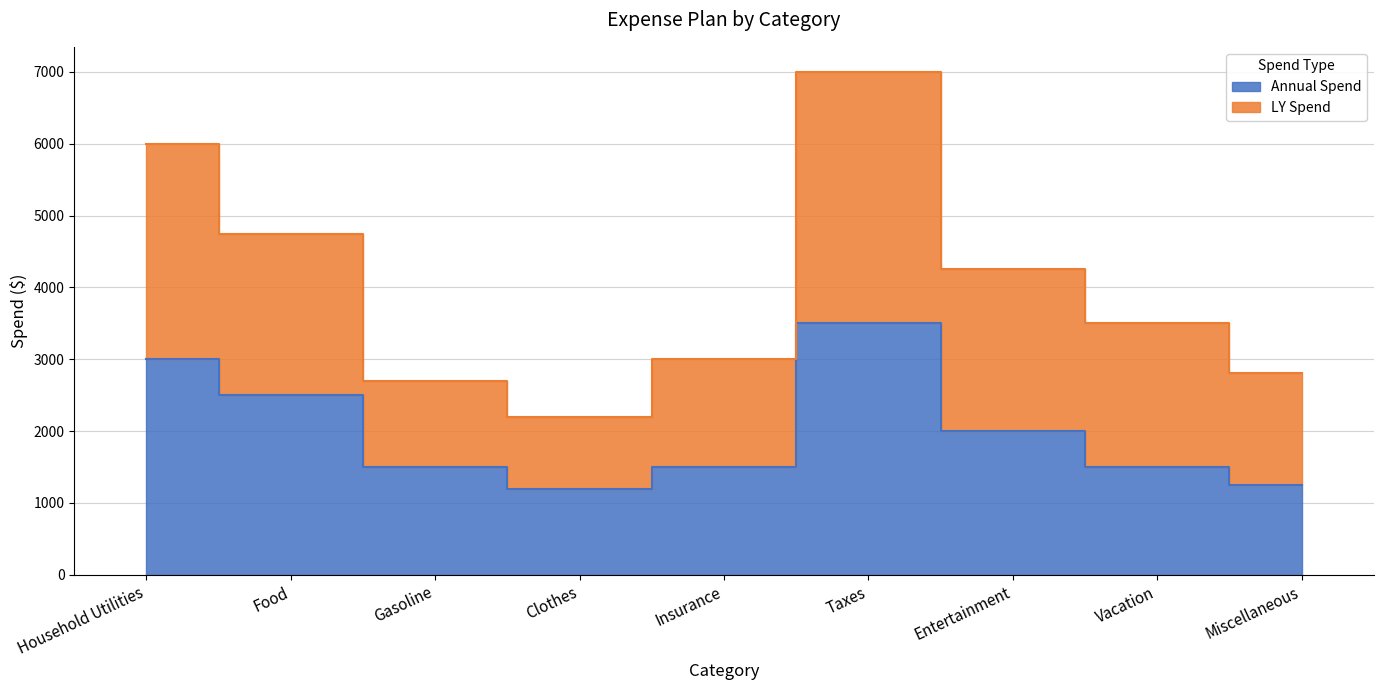

List the series in order of their peak value, lowest first.

Annual Spend, LY Spend